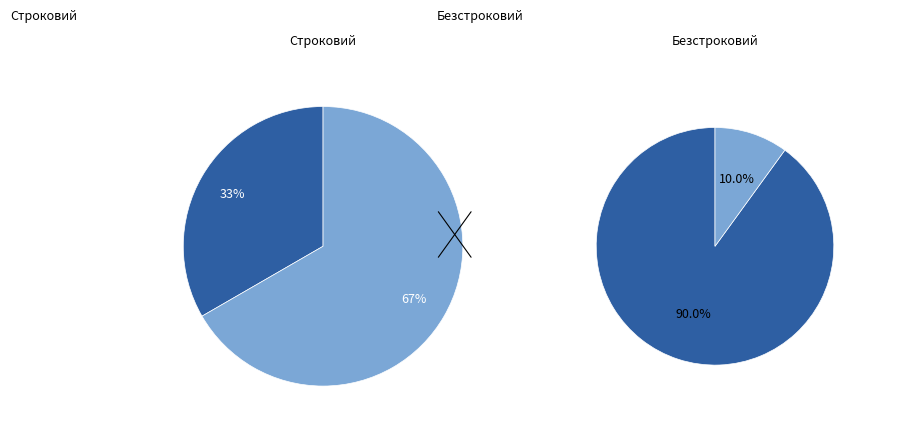

What is the largest slice in the pie chart?

Безстроковий